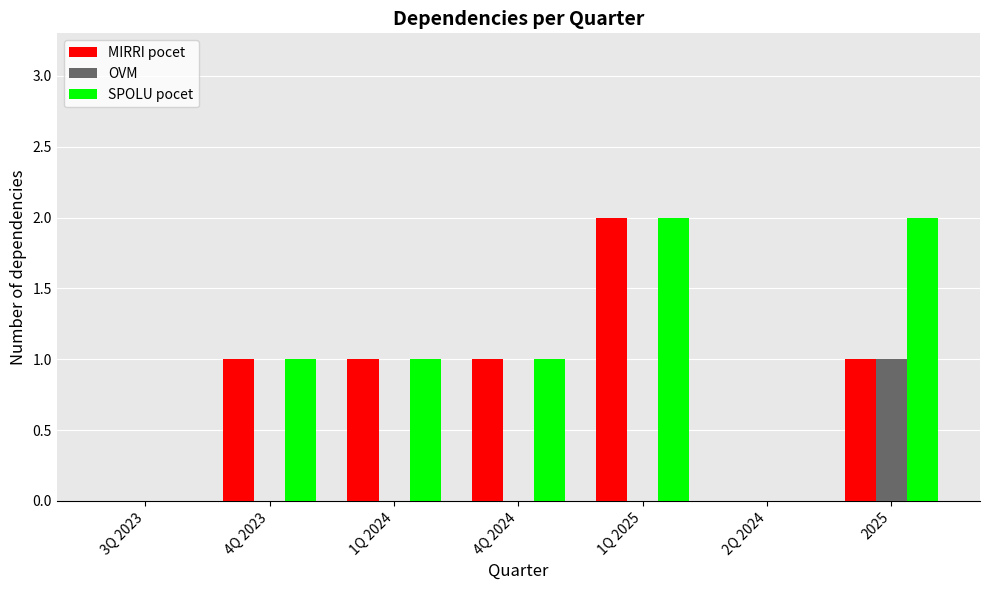

How many series are shown in this chart?

3